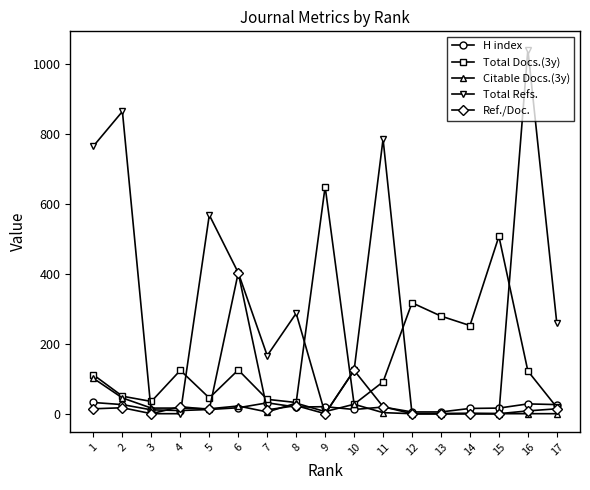

At which label is Total Docs.(3y) closest to 333?

12